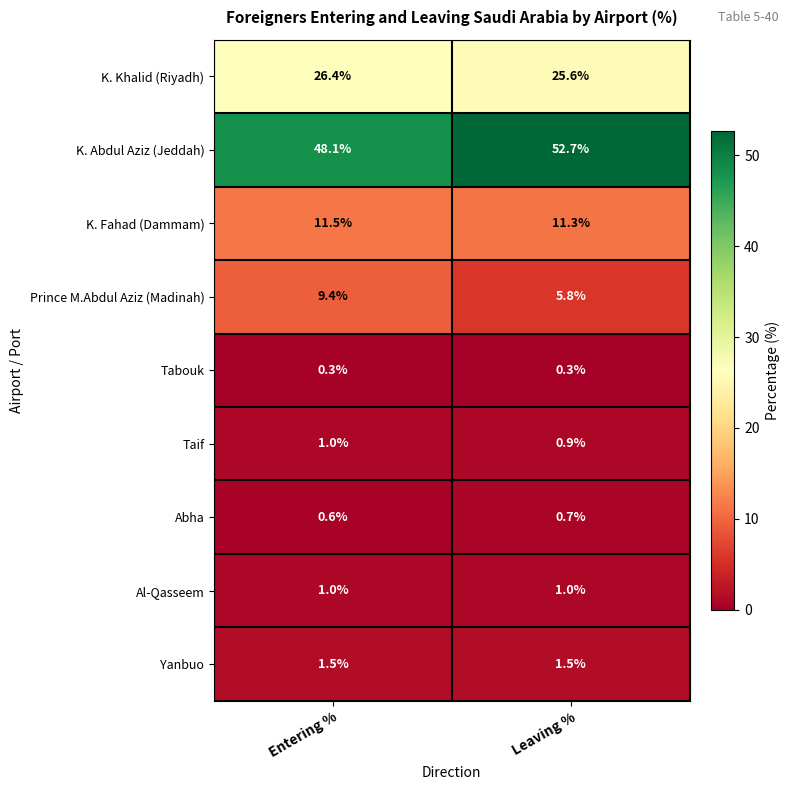

What is the spread (max minus min) of values at Entering %?

47.8